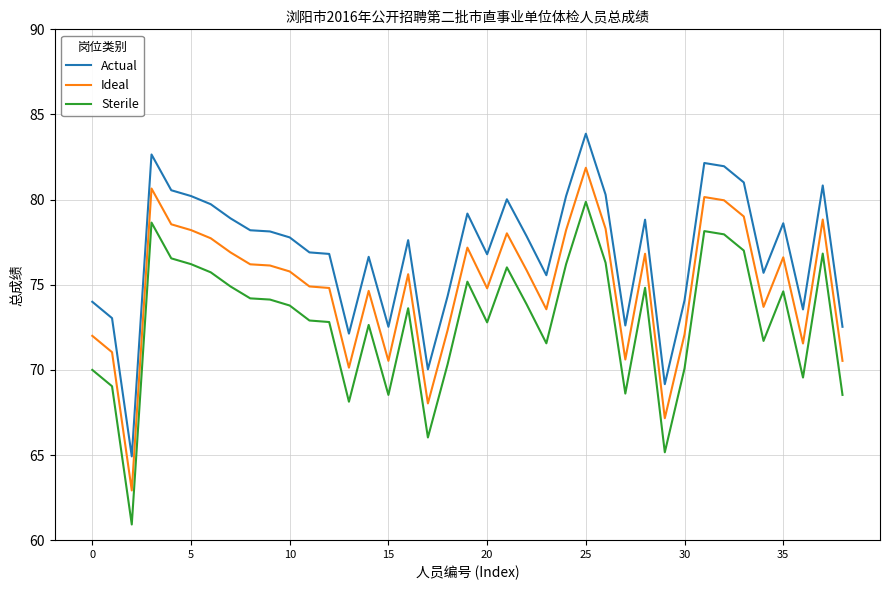

True or false: Sterile and Actual cross at least once.

False